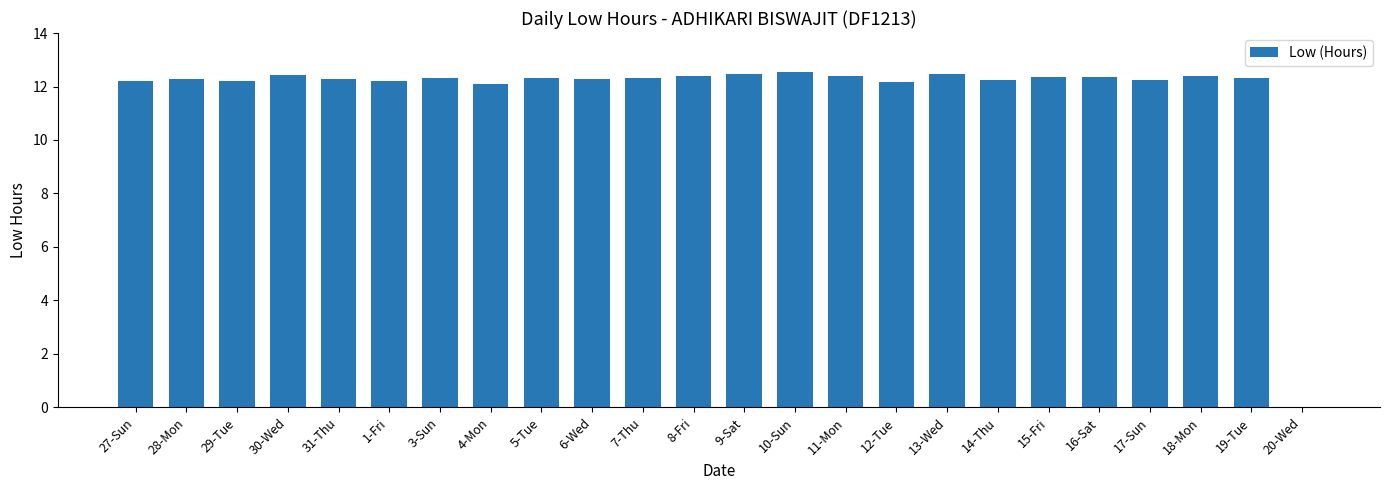

Approximately how many times larger is the value at 1-Fri compared to 4-Mon?

1.0